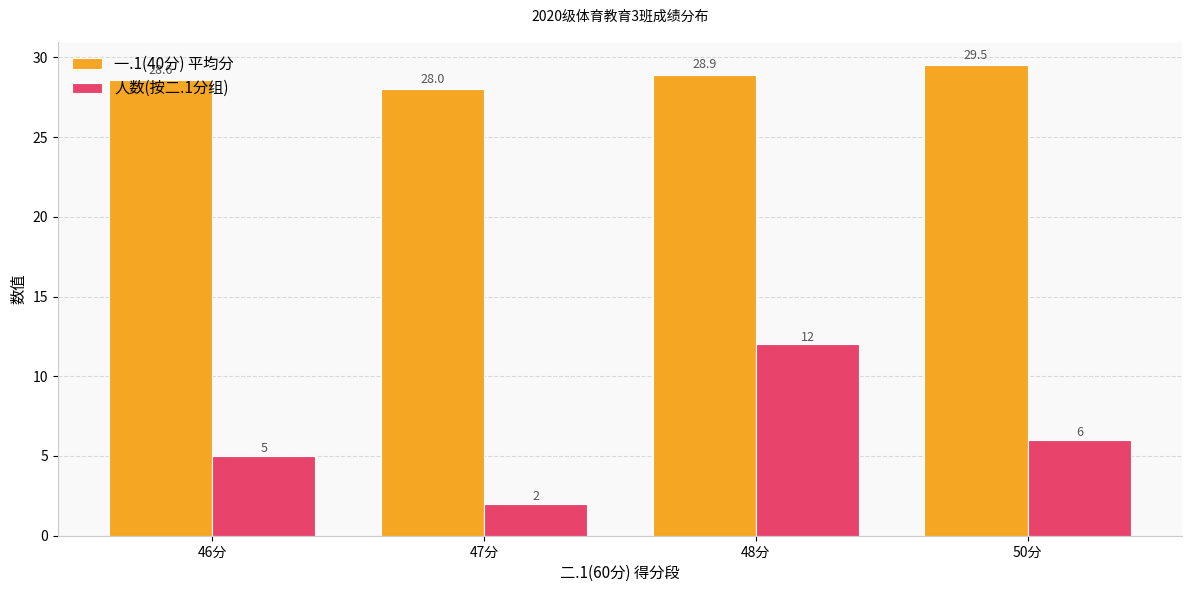

At which category is the sum across all series the highest?

48分